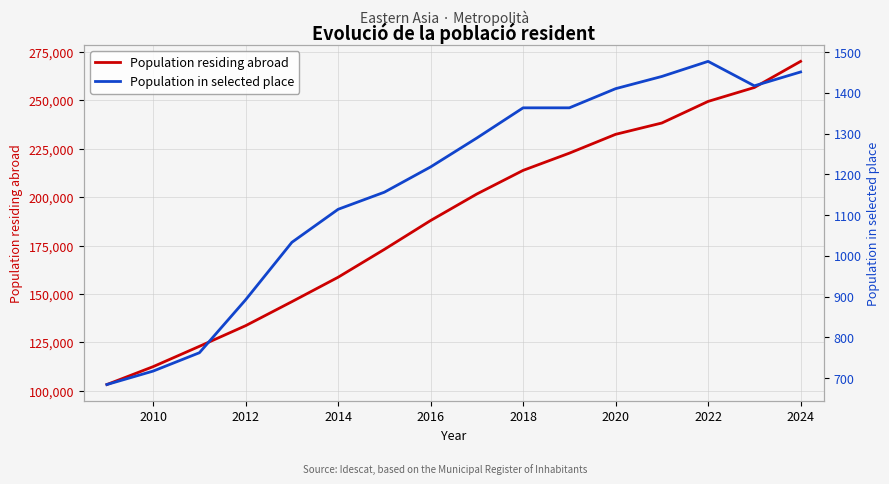

Which series has the largest total across all categories?

Population residing abroad